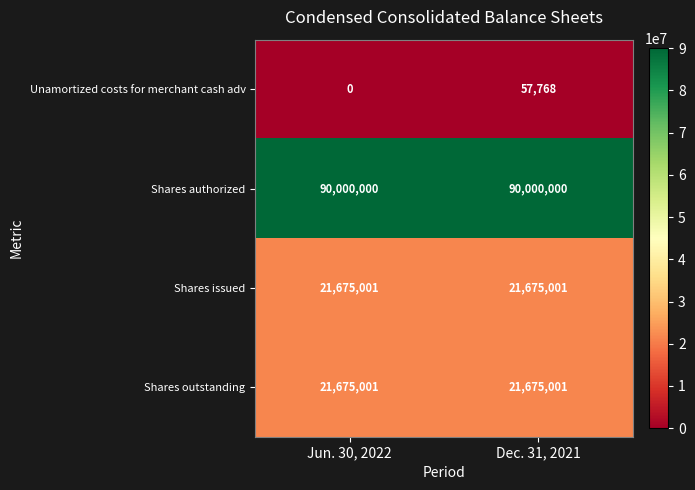

What is the difference between the Unamortized costs for merchant cash adv values at Dec. 31, 2021 and Jun. 30, 2022?

57768